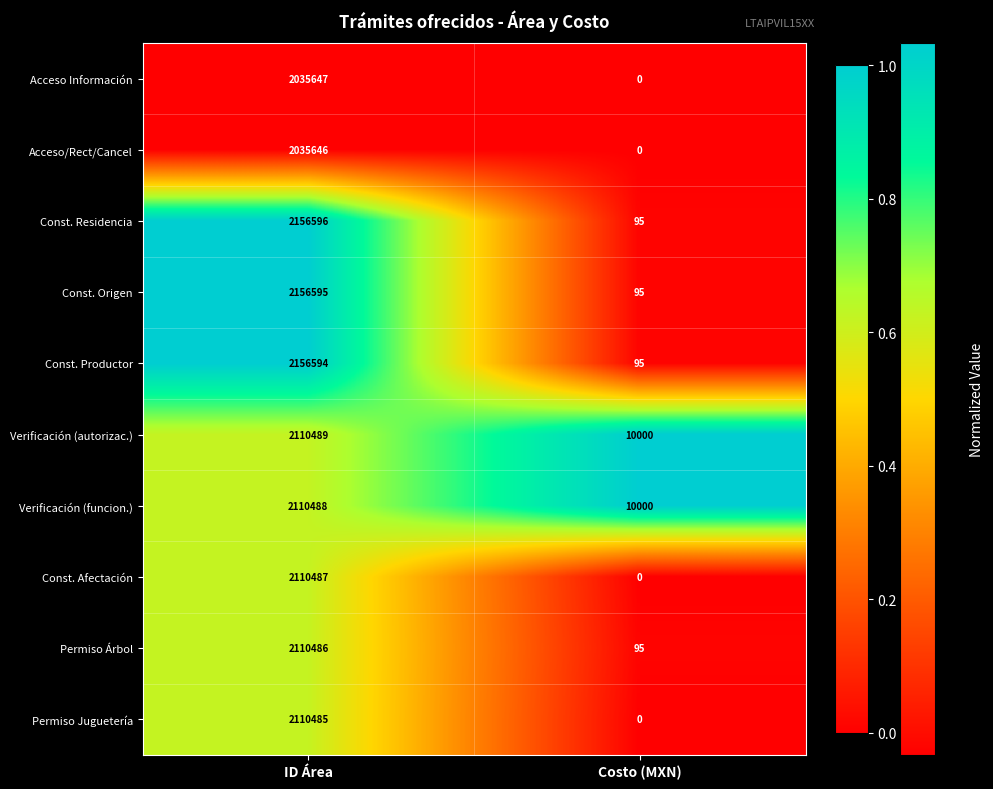

How many data points does each series have?

2